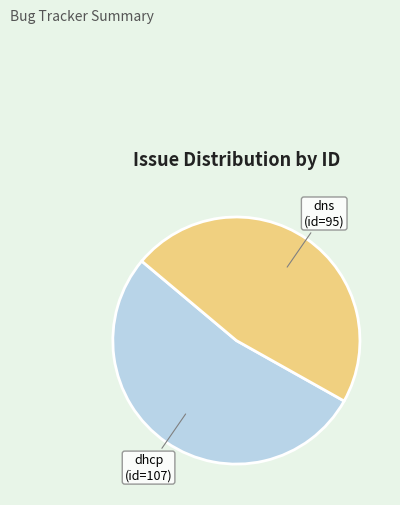

How many slices are in this pie chart?

2